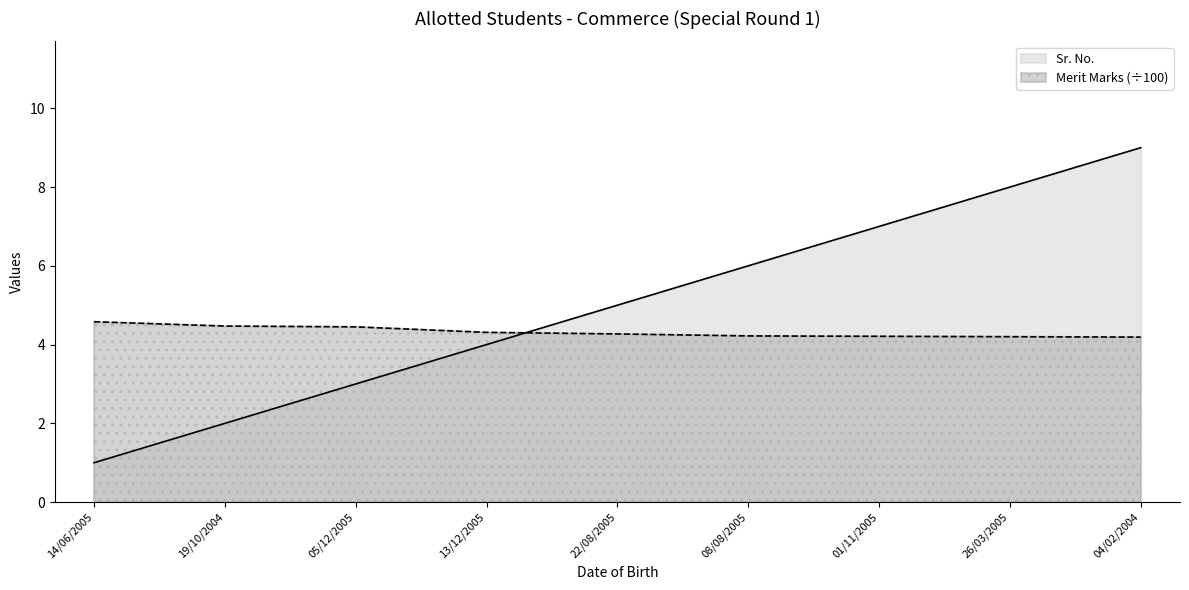

What is the difference between the highest and lowest values at 22/08/2005?

0.7